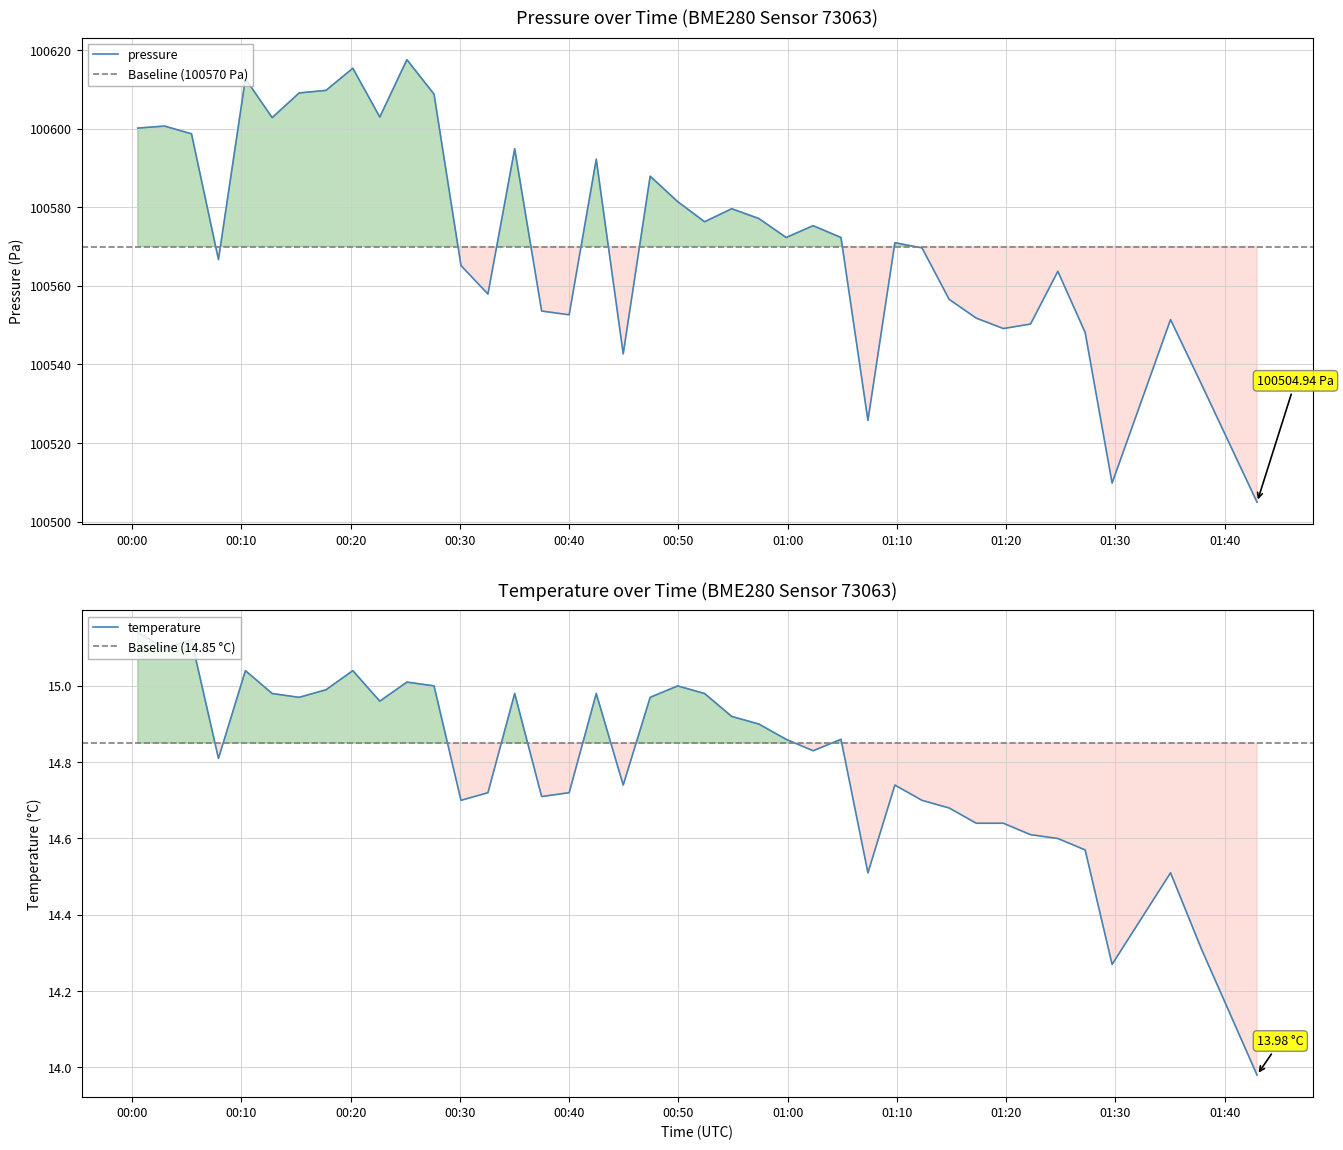

What are all the series names shown in the legend?

pressure, temperature